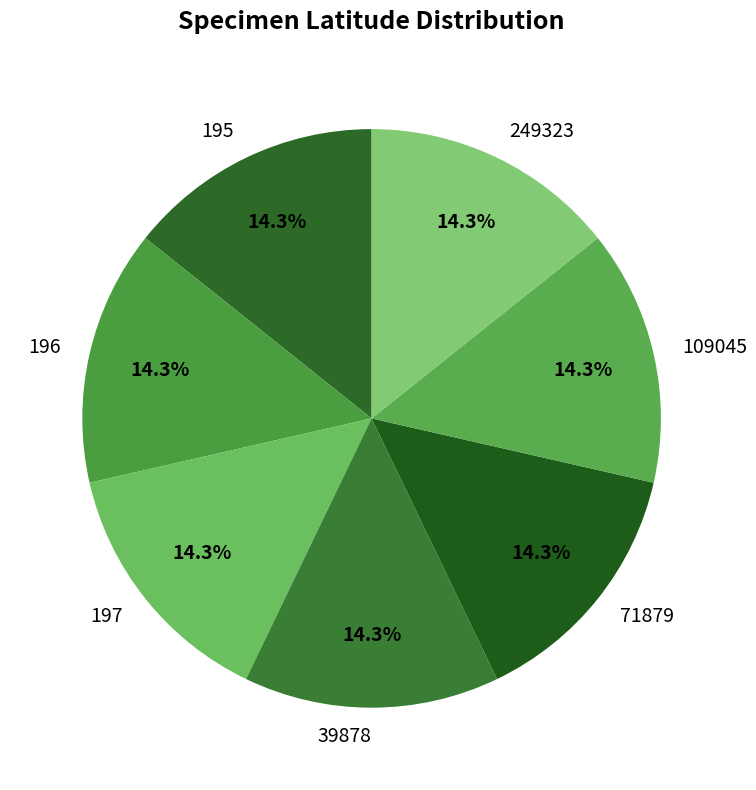

Do 249323 and 109045 together represent more than half of the pie?

No